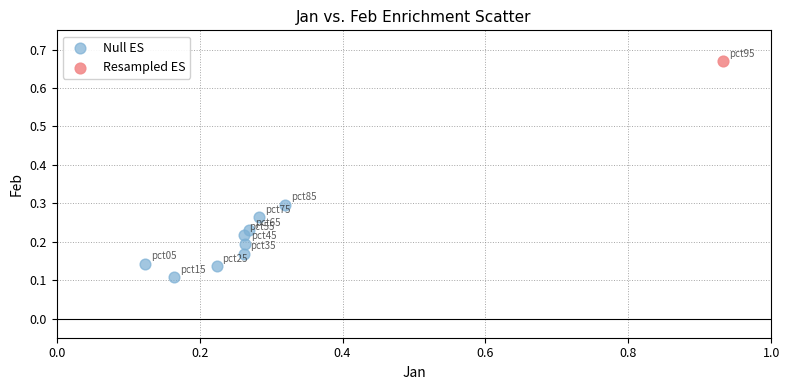

What are all the series names shown in the legend?

Null ES, Resampled ES